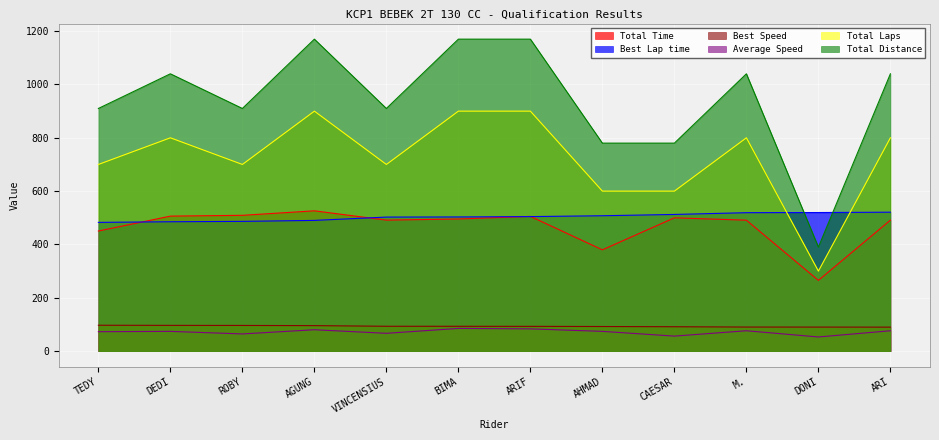

How many values in the Best Lap time series are below 504?

6